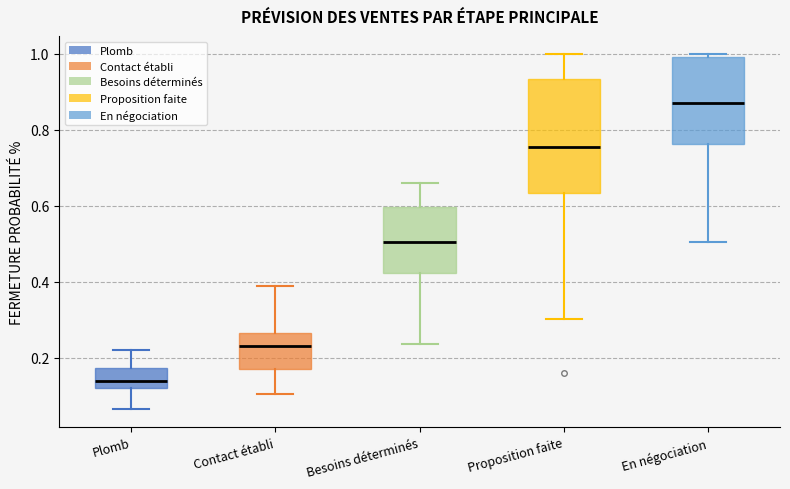

Reading left to right, read every box against the y-axis: the position of its median line, the range the box covers, and the ends of its whiskers. The values are not printed on the chart, so give them approximately, as read against the axis.

Plomb: median 0.14, box 0.12 to 0.18, whiskers 0.06 to 0.22
Contact établi: median 0.24, box 0.16 to 0.26, whiskers 0.10 to 0.38
Besoins déterminés: median 0.50, box 0.42 to 0.60, whiskers 0.24 to 0.66
Proposition faite: median 0.76, box 0.64 to 0.94, whiskers 0.30 to 1.00
En négociation: median 0.88, box 0.76 to 1.00, whiskers 0.50 to 1.00 (just above the box's upper edge)